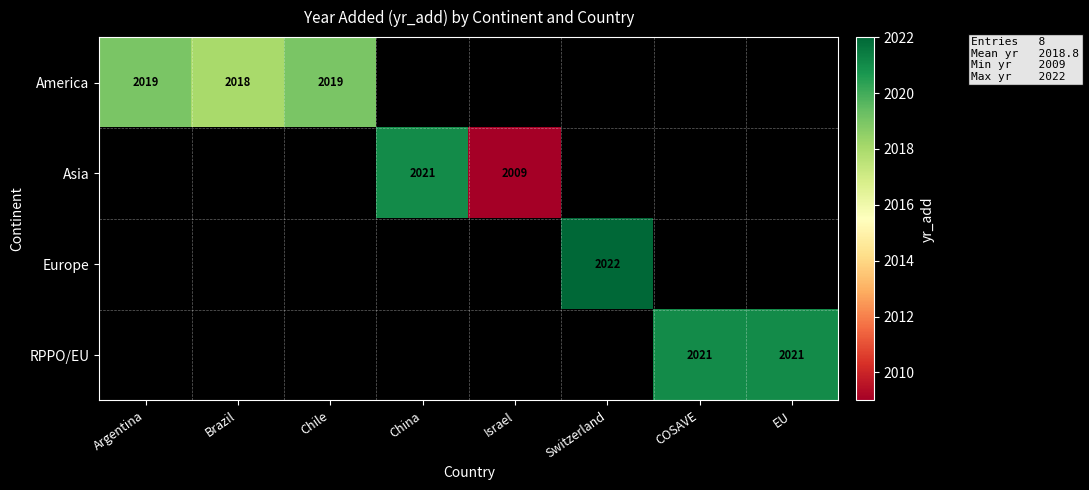

How many distinct data groups are displayed?

4